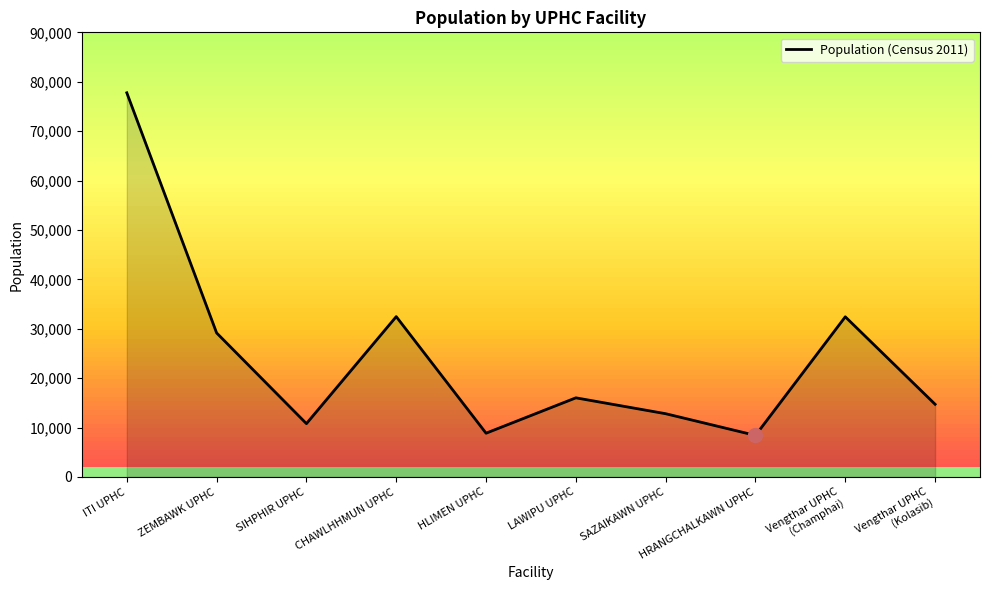

What is the difference between the maximum and minimum values?

69338